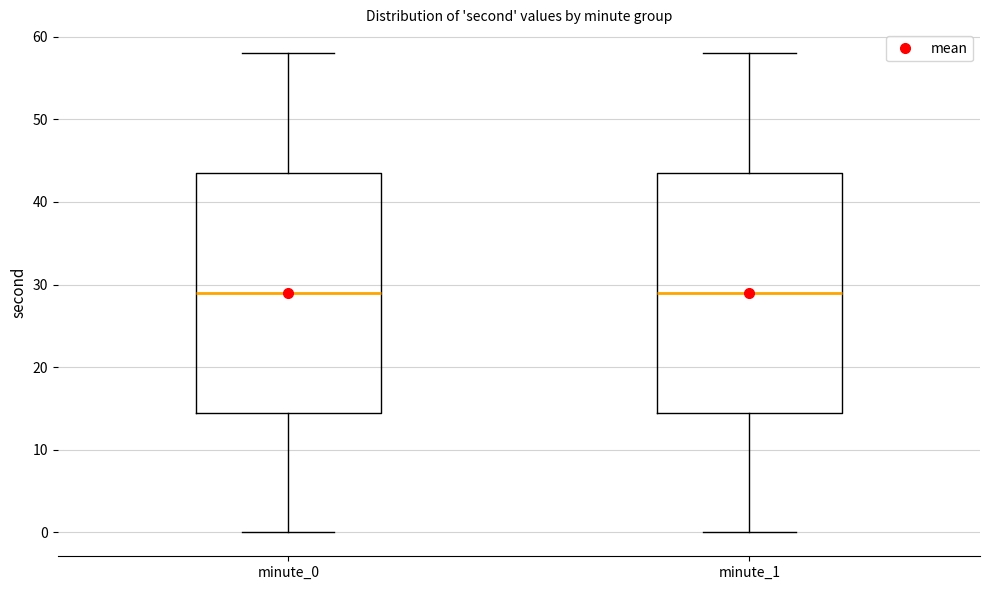

Reading left to right, transcribe this box plot: for each box, give where its median line is, the range the box spans, and where its two whiskers end, as read against the y-axis. The values are not printed on the chart, so give them approximately, as read against the axis.

minute_0: median 29, box 15 to 44, whiskers 0 to 58
minute_1: median 29, box 15 to 44, whiskers 0 to 58